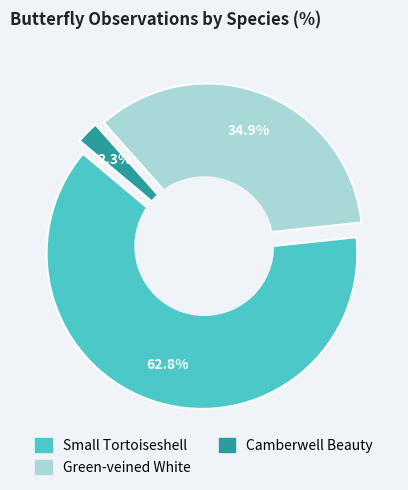

Rank the categories by value from highest to lowest.

Small Tortoiseshell, Green-veined White, Camberwell Beauty